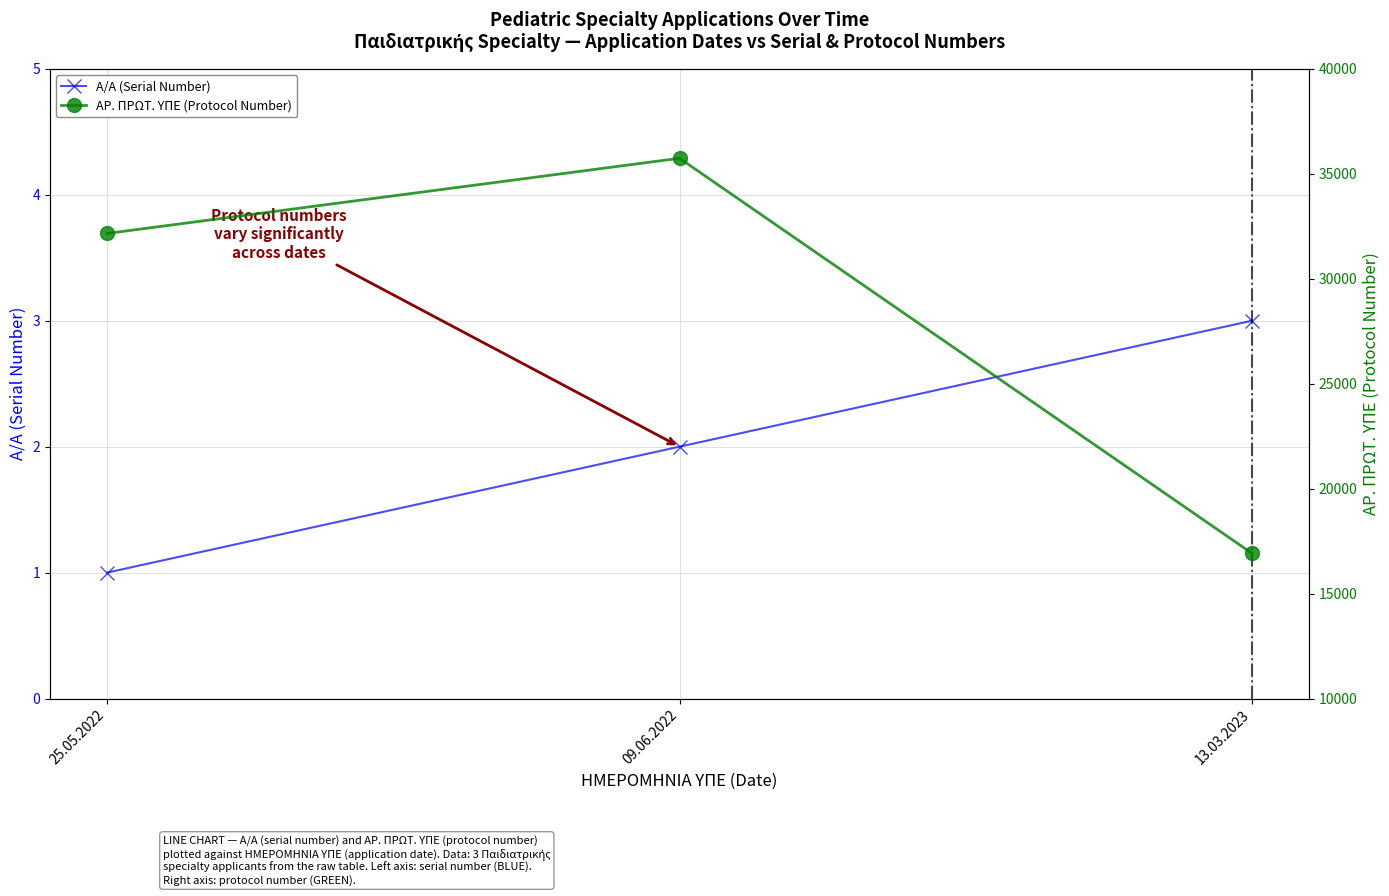

What is the average value of the ΑΡ. ΠΡΩΤ. ΥΠΕ (Protocol Number) series?

28276